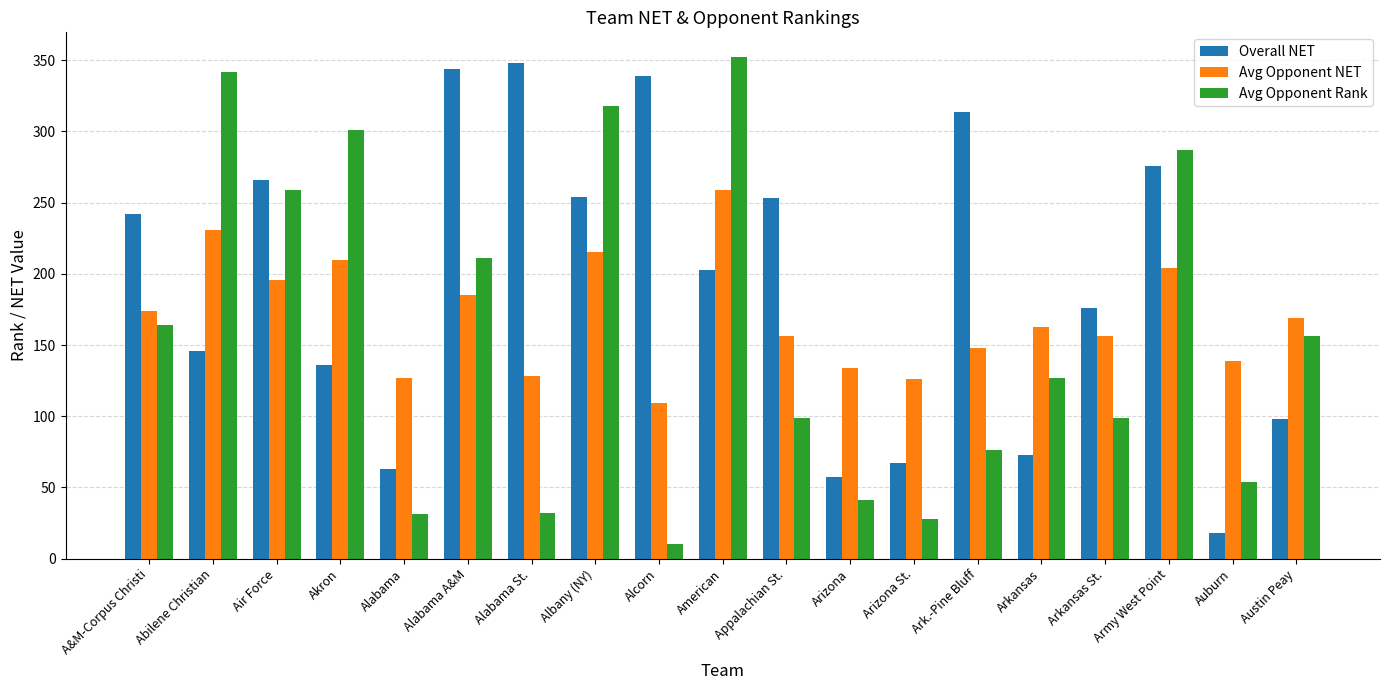

Count the number of data series in this chart.

3